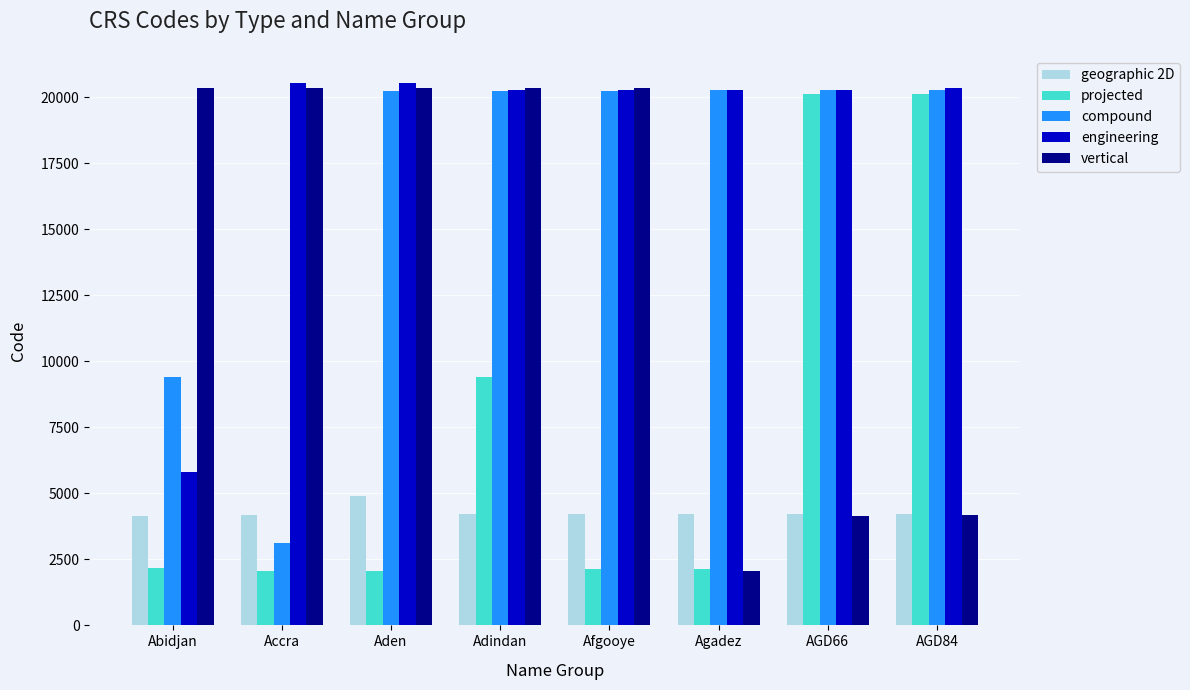

What are all the series names shown in the legend?

geographic 2D, projected, compound, engineering, vertical